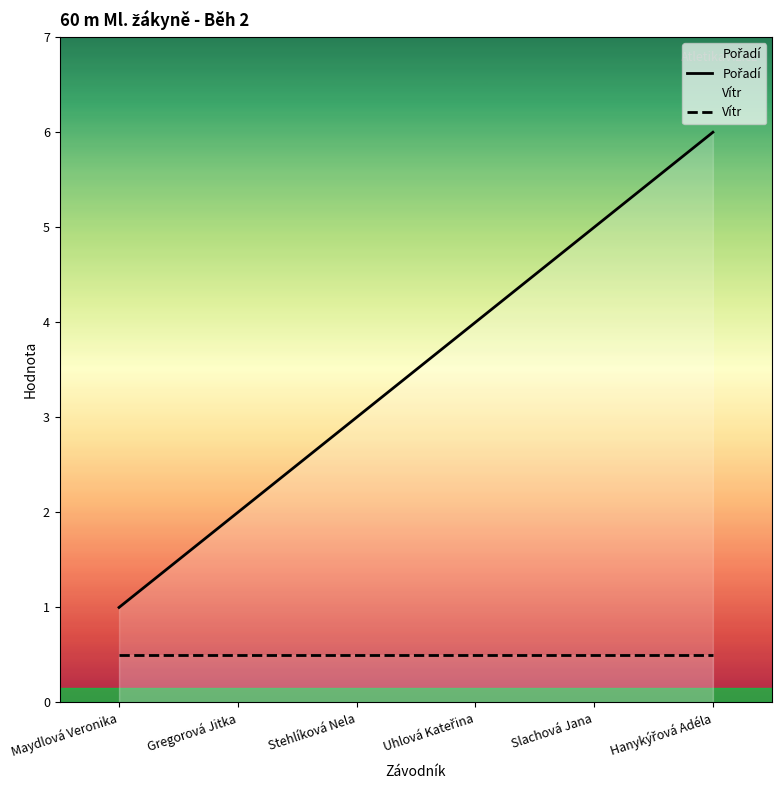

Between Stehlíková Nela and Uhlová Kateřina, which series saw the biggest shift?

Pořadí